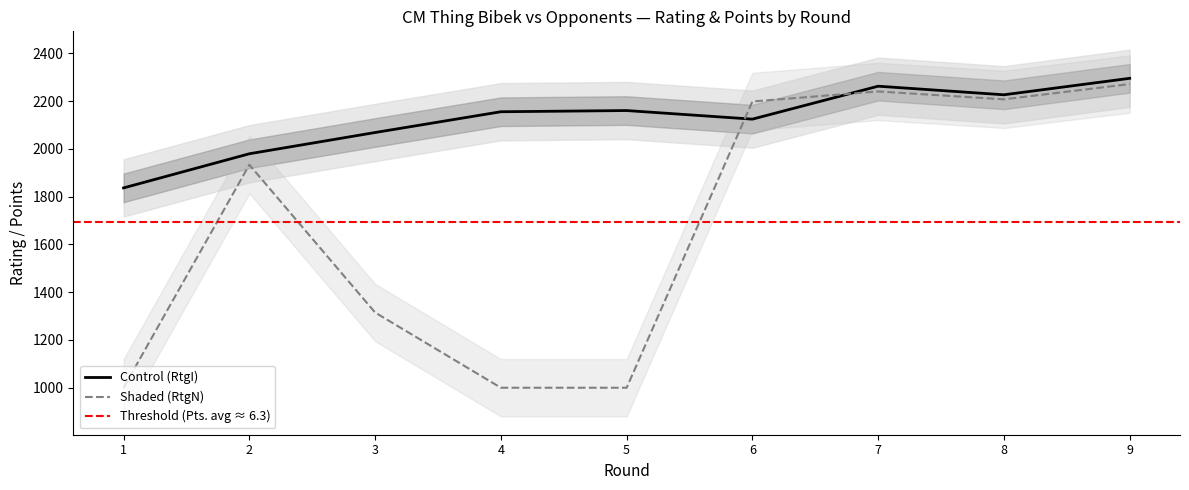

Between 2 and 3, which series saw the biggest shift?

Shaded (RtgN)